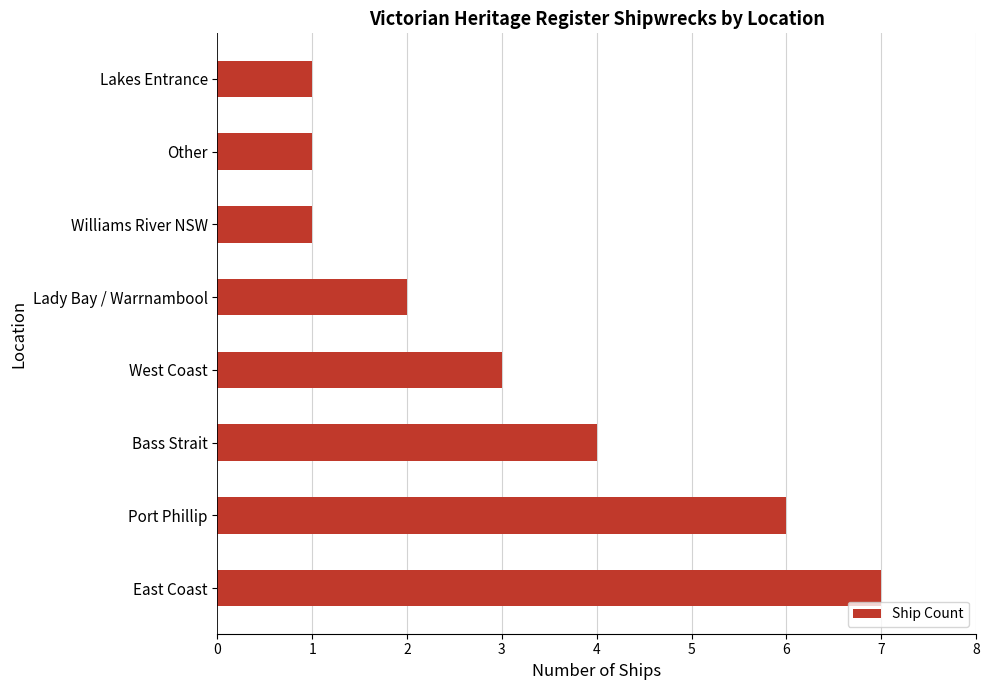

True or false: the data shows 3 at West Coast.

True